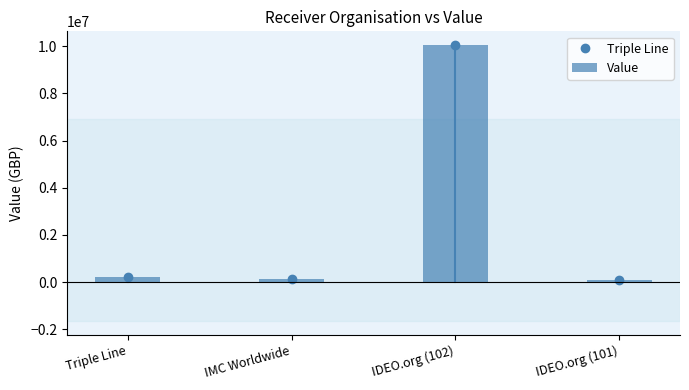

What is the label of the 4th bar from the right?

Triple Line